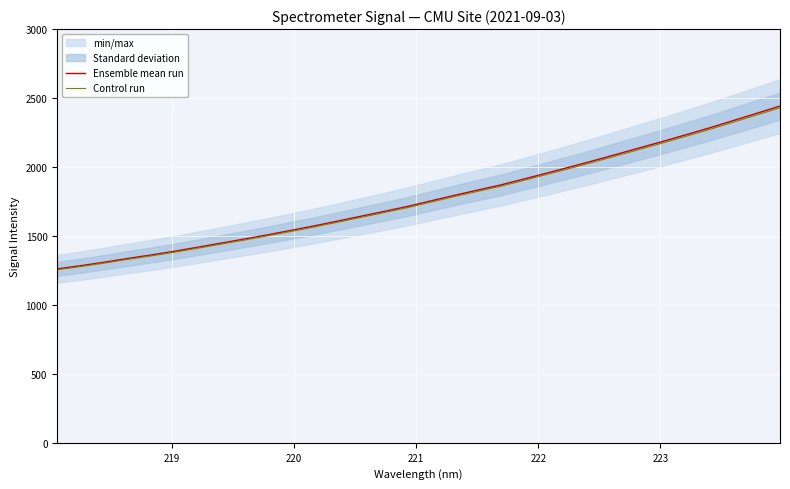

Which series has the largest range (max minus min)?

Ensemble mean run